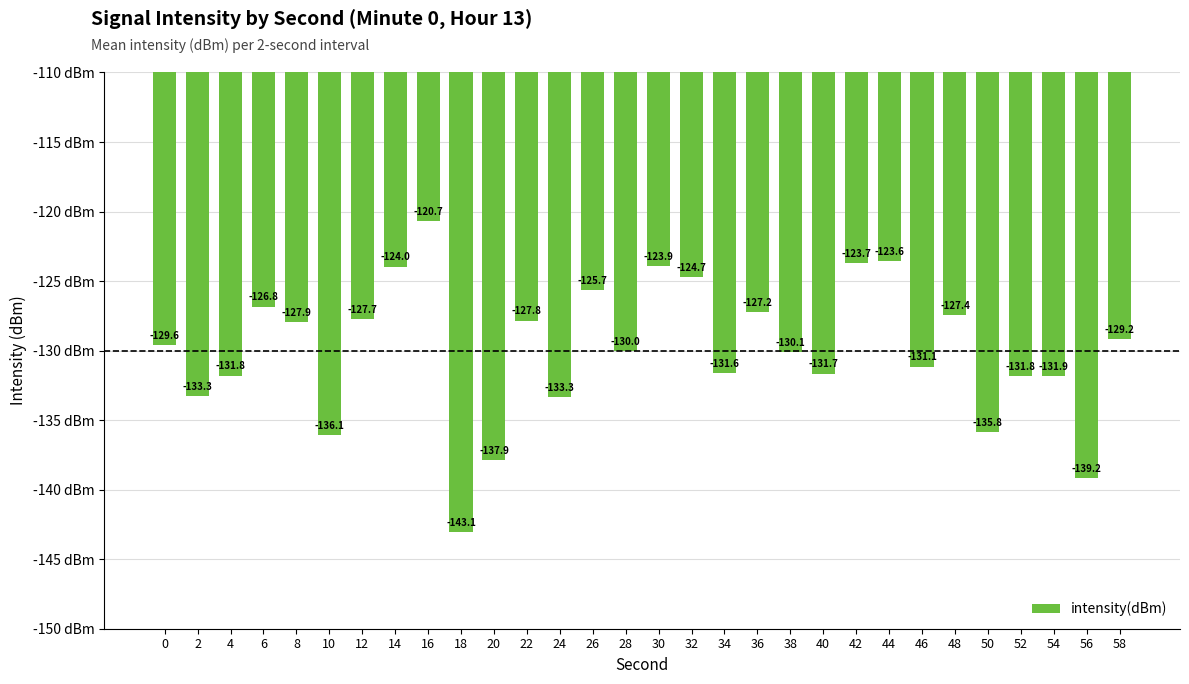

What is the sum of the values at 16 and 46?

-251.8